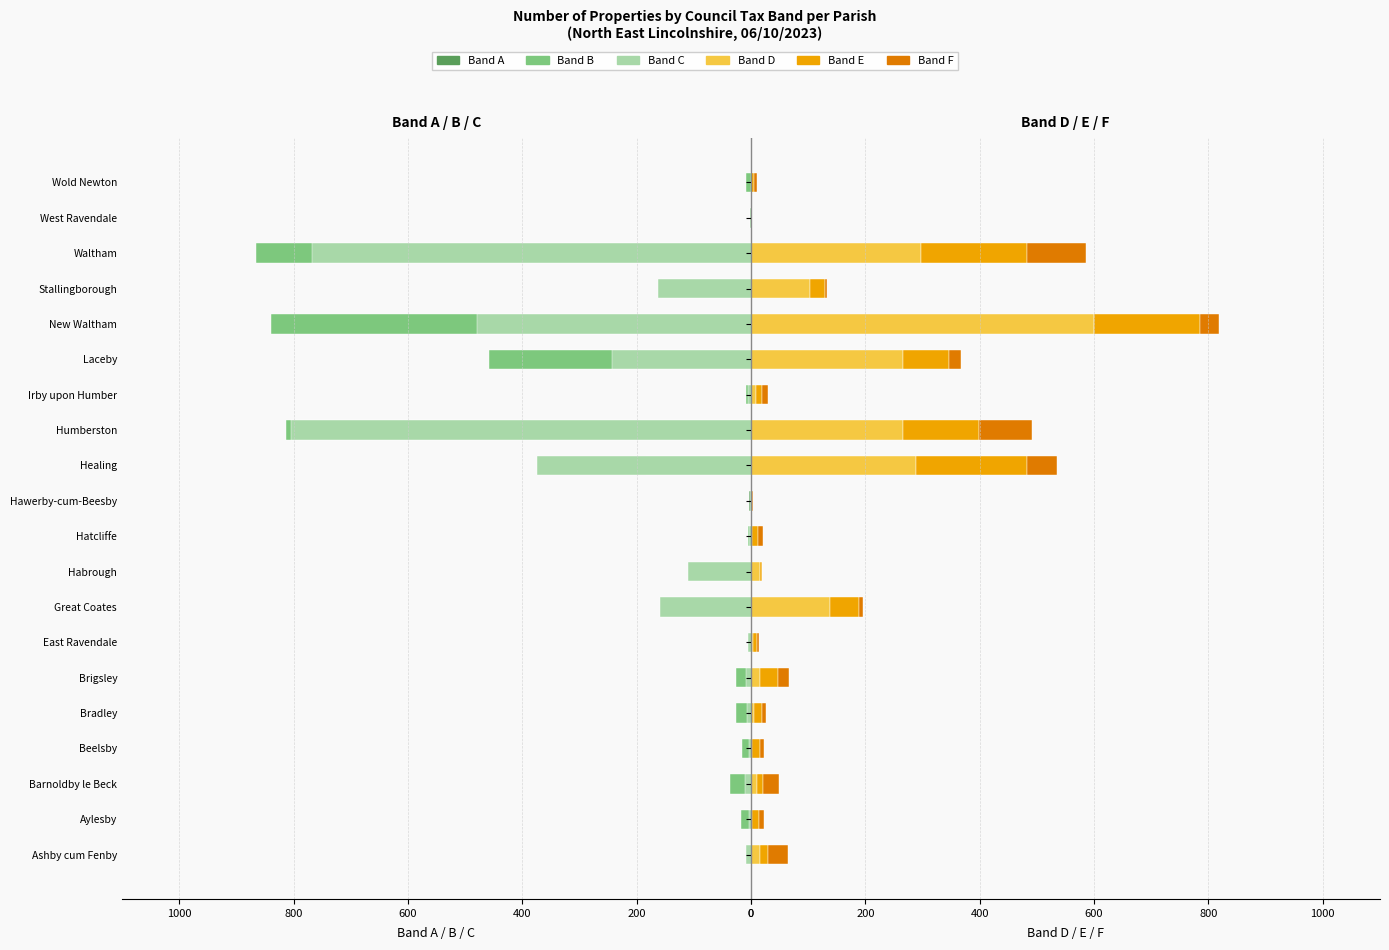

What is the difference between the maximum and minimum values in the Band E series?

193